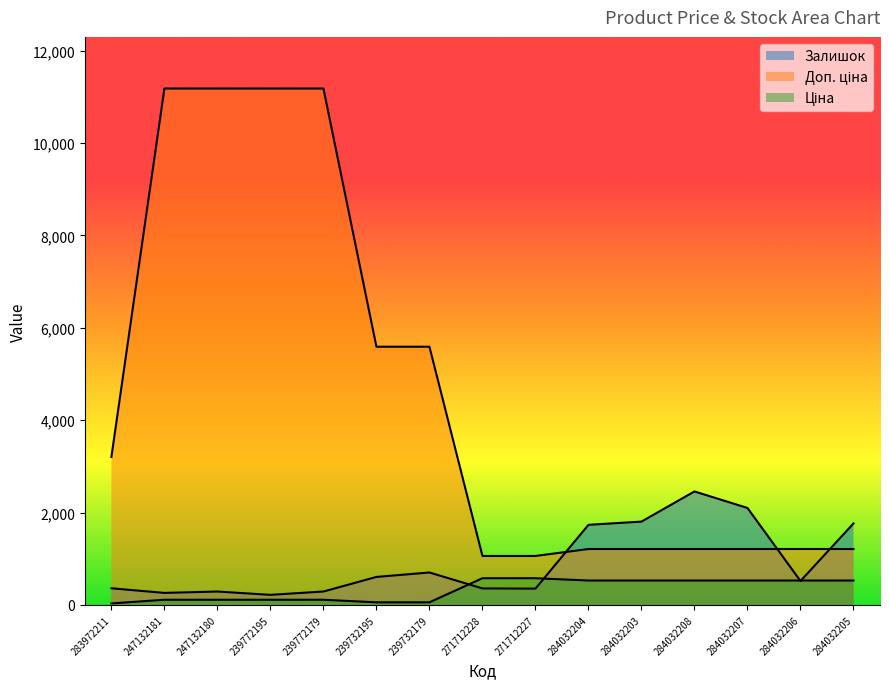

What is the lowest value of the Залишок series?

218.0